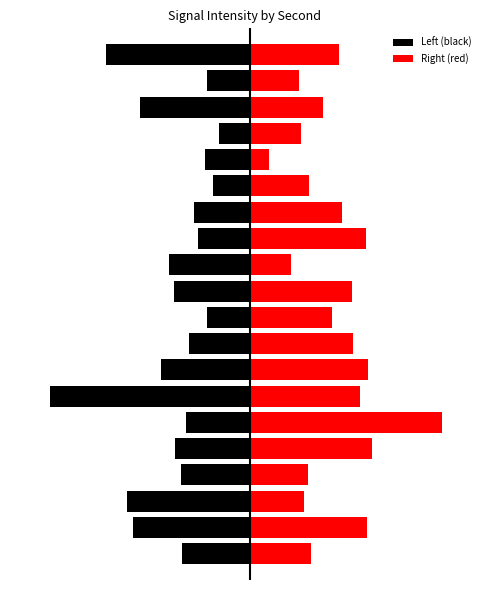

Does the chart contain any negative values?

Yes